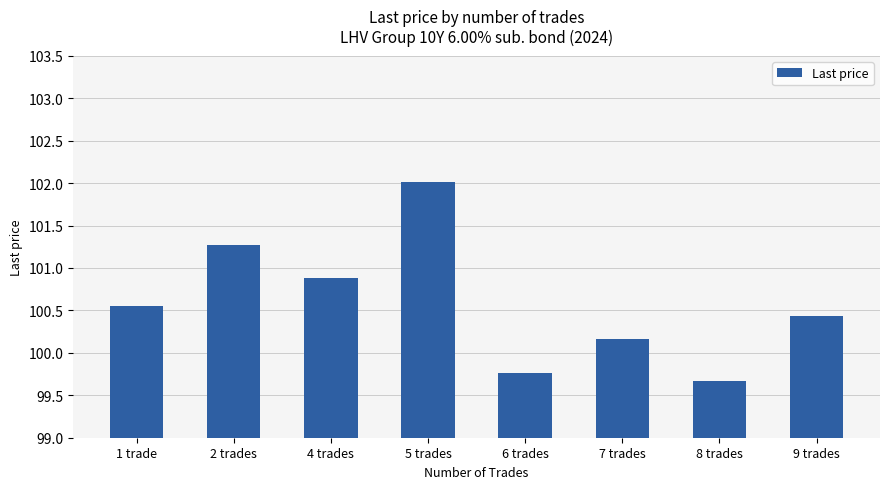

What is the sum of all values?

804.8